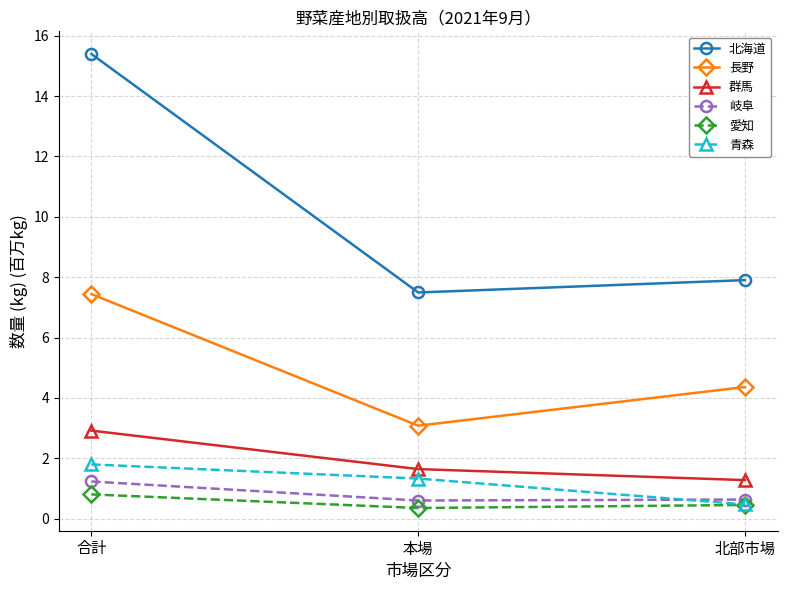

At which category is the sum across all series the highest?

合計